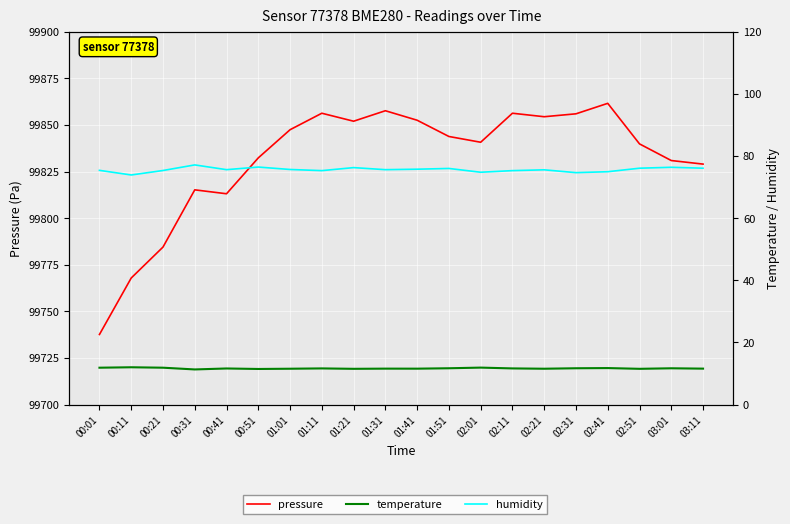

True or false: pressure and temperature intersect in this chart.

False